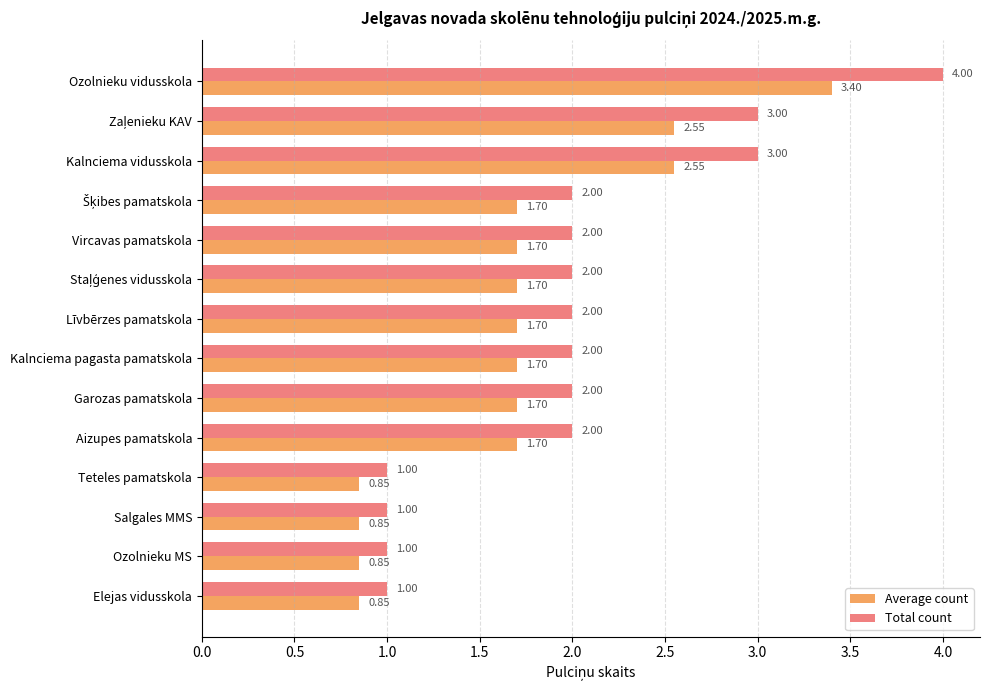

Is the value of Total count at Elejas vidusskola greater than the value of Average count at Ozolnieku MS?

Yes